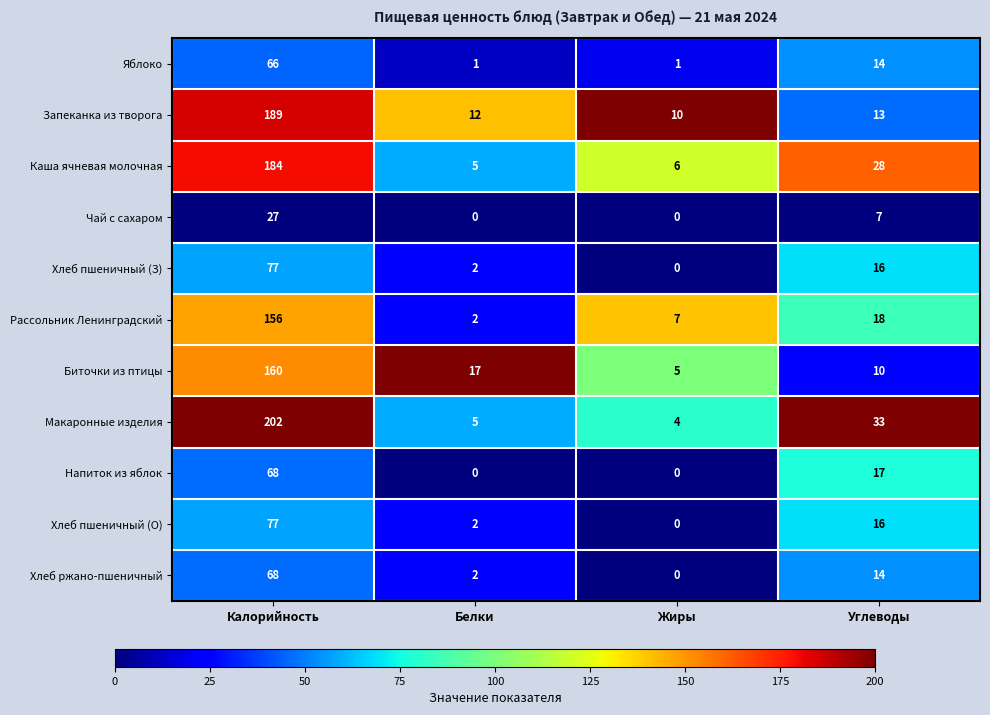

What is the difference between the highest and lowest values at Углеводы?

26